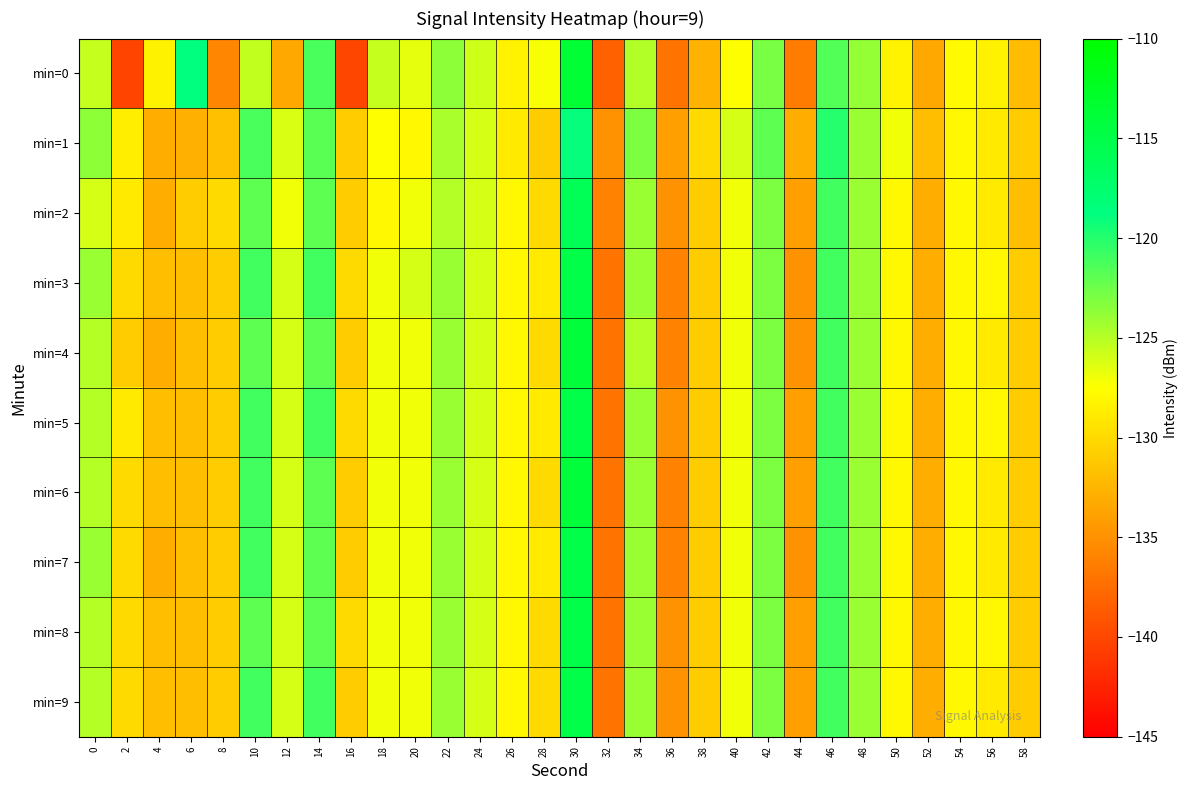

Reading left to right, extract all data points from this chart.

min=0: 0=-125.6	2=-140.3	4=-128.4	6=-118.7	8=-135.7	10=-125.4	12=-133.4	14=-121.3	16=-140.1	18=-125.6	20=-126.6	22=-123.6	24=-125.8	26=-128.2	28=-127.3	30=-113.6	32=-138.2	34=-124.9	36=-137.1	38=-132.7	40=-127.5	42=-123.0	44=-136.5	46=-121.5	48=-123.9	50=-128.2	52=-133.4	54=-127.9	56=-128.5	58=-132.1
min=1: 0=-123.5	2=-128.7	4=-133.0	6=-133.0	8=-131.8	10=-121.3	12=-126.1	14=-121.9	16=-131.0	18=-127.6	20=-128.0	22=-124.5	24=-126.0	26=-129.0	28=-131.0	30=-119.0	32=-135.0	34=-123.0	36=-134.0	38=-130.0	40=-126.0	42=-122.0	44=-133.0	46=-120.0	48=-124.0	50=-127.0	52=-132.0	54=-128.0	56=-129.0	58=-131.0
min=2: 0=-126.0	2=-129.0	4=-133.0	6=-131.0	8=-130.0	10=-122.0	12=-127.0	14=-122.0	16=-131.0	18=-128.0	20=-127.0	22=-125.0	24=-126.0	26=-128.0	28=-130.0	30=-116.0	32=-136.0	34=-124.0	36=-135.0	38=-131.0	40=-127.0	42=-123.0	44=-134.0	46=-121.0	48=-124.0	50=-128.0	52=-133.0	54=-128.0	56=-129.0	58=-132.0
min=3: 0=-124.0	2=-130.0	4=-132.0	6=-132.0	8=-131.0	10=-121.0	12=-126.0	14=-121.0	16=-130.0	18=-127.0	20=-126.0	22=-124.0	24=-126.0	26=-128.0	28=-129.0	30=-115.0	32=-137.0	34=-124.0	36=-136.0	38=-131.0	40=-127.0	42=-123.0	44=-135.0	46=-121.0	48=-124.0	50=-128.0	52=-133.0	54=-128.0	56=-128.0	58=-131.0
min=4: 0=-125.0	2=-131.0	4=-133.0	6=-132.0	8=-131.0	10=-122.0	12=-126.0	14=-122.0	16=-131.0	18=-127.0	20=-127.0	22=-124.0	24=-126.0	26=-128.0	28=-130.0	30=-114.0	32=-137.0	34=-125.0	36=-136.0	38=-131.0	40=-127.0	42=-123.0	44=-135.0	46=-121.0	48=-124.0	50=-128.0	52=-133.0	54=-128.0	56=-129.0	58=-131.0
min=5: 0=-125.0	2=-129.0	4=-132.0	6=-132.0	8=-131.0	10=-121.0	12=-126.0	14=-121.0	16=-130.0	18=-127.0	20=-127.0	22=-124.0	24=-126.0	26=-128.0	28=-129.0	30=-115.0	32=-137.0	34=-124.0	36=-135.0	38=-131.0	40=-127.0	42=-123.0	44=-134.0	46=-121.0	48=-124.0	50=-128.0	52=-133.0	54=-128.0	56=-128.0	58=-131.0
min=6: 0=-125.0	2=-130.0	4=-132.0	6=-132.0	8=-131.0	10=-121.0	12=-126.0	14=-122.0	16=-131.0	18=-127.0	20=-127.0	22=-124.0	24=-126.0	26=-128.0	28=-130.0	30=-114.0	32=-137.0	34=-124.0	36=-136.0	38=-131.0	40=-127.0	42=-123.0	44=-134.0	46=-121.0	48=-124.0	50=-128.0	52=-133.0	54=-128.0	56=-129.0	58=-131.0
min=7: 0=-124.0	2=-130.0	4=-133.0	6=-132.0	8=-131.0	10=-121.0	12=-126.0	14=-122.0	16=-131.0	18=-127.0	20=-127.0	22=-124.0	24=-126.0	26=-128.0	28=-129.0	30=-115.0	32=-137.0	34=-124.0	36=-136.0	38=-131.0	40=-127.0	42=-123.0	44=-135.0	46=-121.0	48=-124.0	50=-128.0	52=-133.0	54=-128.0	56=-129.0	58=-131.0
min=8: 0=-125.0	2=-130.0	4=-132.0	6=-132.0	8=-131.0	10=-122.0	12=-126.0	14=-122.0	16=-130.0	18=-127.0	20=-127.0	22=-124.0	24=-126.0	26=-128.0	28=-130.0	30=-115.0	32=-137.0	34=-124.0	36=-135.0	38=-131.0	40=-127.0	42=-123.0	44=-134.0	46=-121.0	48=-124.0	50=-128.0	52=-133.0	54=-128.0	56=-128.0	58=-131.0
min=9: 0=-125.0	2=-130.0	4=-132.0	6=-132.0	8=-131.0	10=-121.0	12=-126.0	14=-121.0	16=-131.0	18=-127.0	20=-127.0	22=-124.0	24=-126.0	26=-128.0	28=-130.0	30=-115.0	32=-137.0	34=-124.0	36=-135.0	38=-131.0	40=-127.0	42=-123.0	44=-134.0	46=-121.0	48=-124.0	50=-128.0	52=-133.0	54=-128.0	56=-129.0	58=-131.0